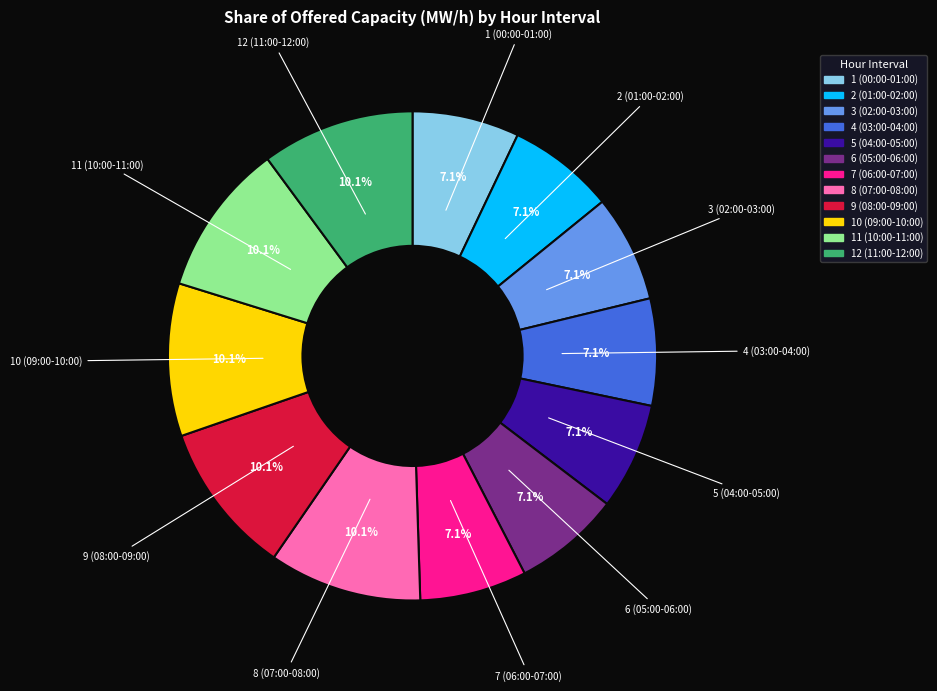

Is it true that 3 (02:00-03:00) is 7% of the pie?

True